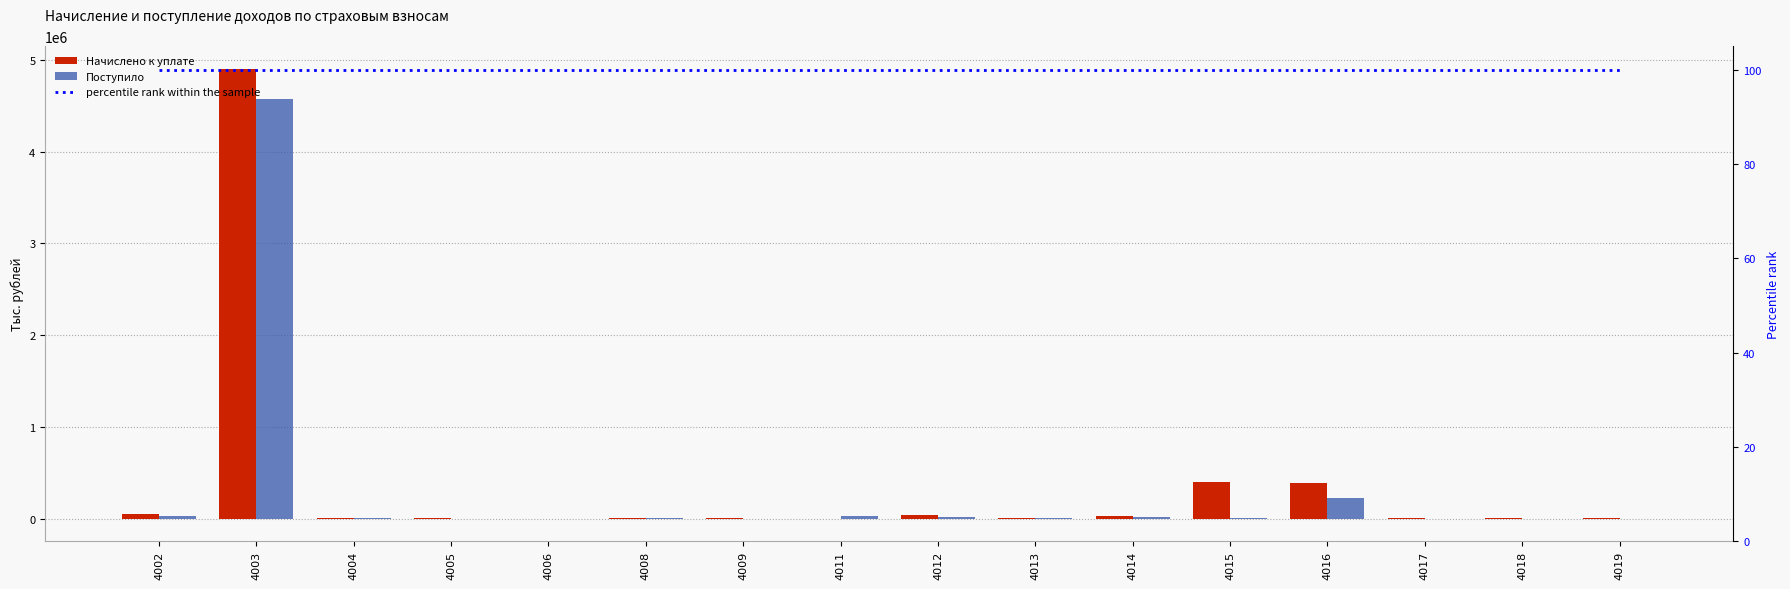

What is the approximate value of Поступило at 4003, to the nearest 10?

4570990